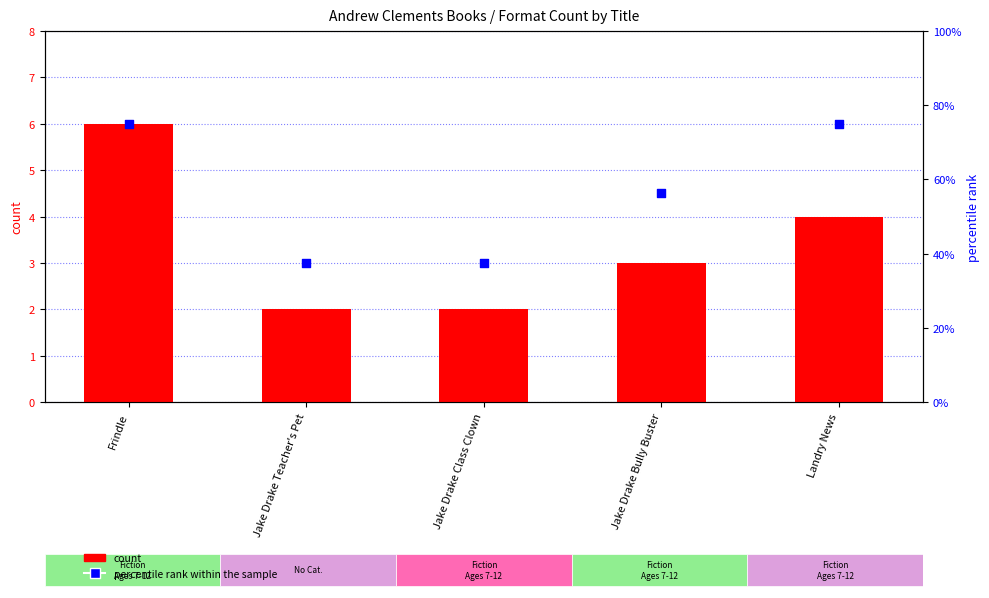

What is the total value across all series at Frindle?

81.0